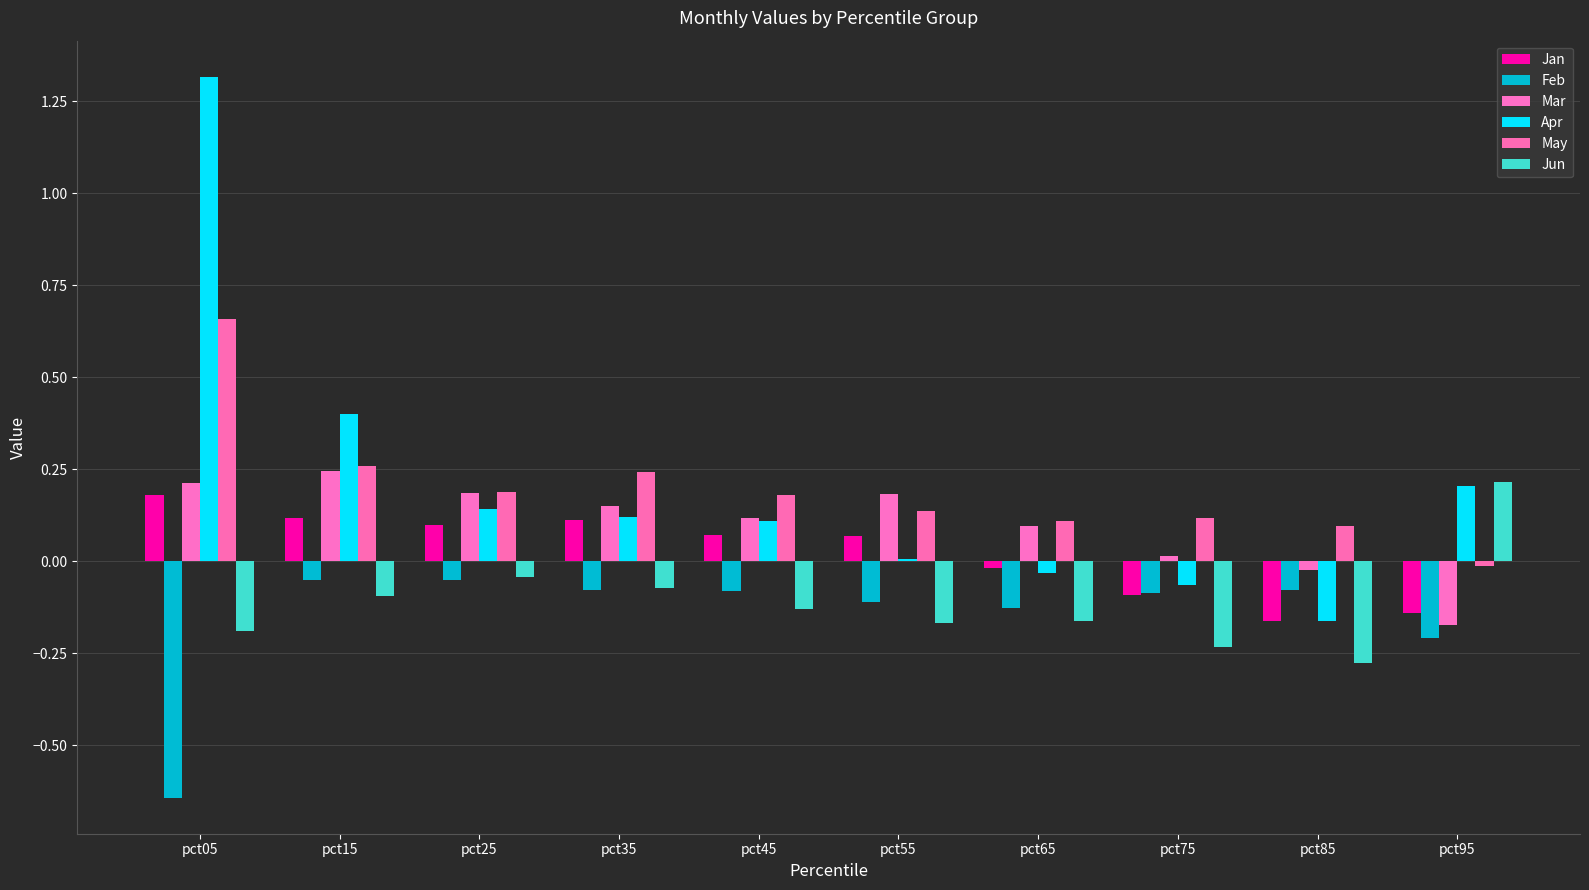

How many groups of bars are there?

10